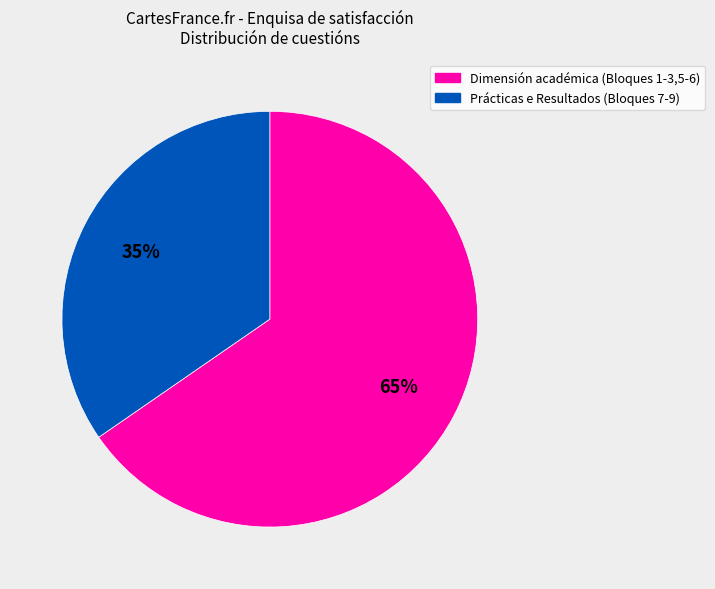

To the nearest percent, what is the average slice percentage?

50%